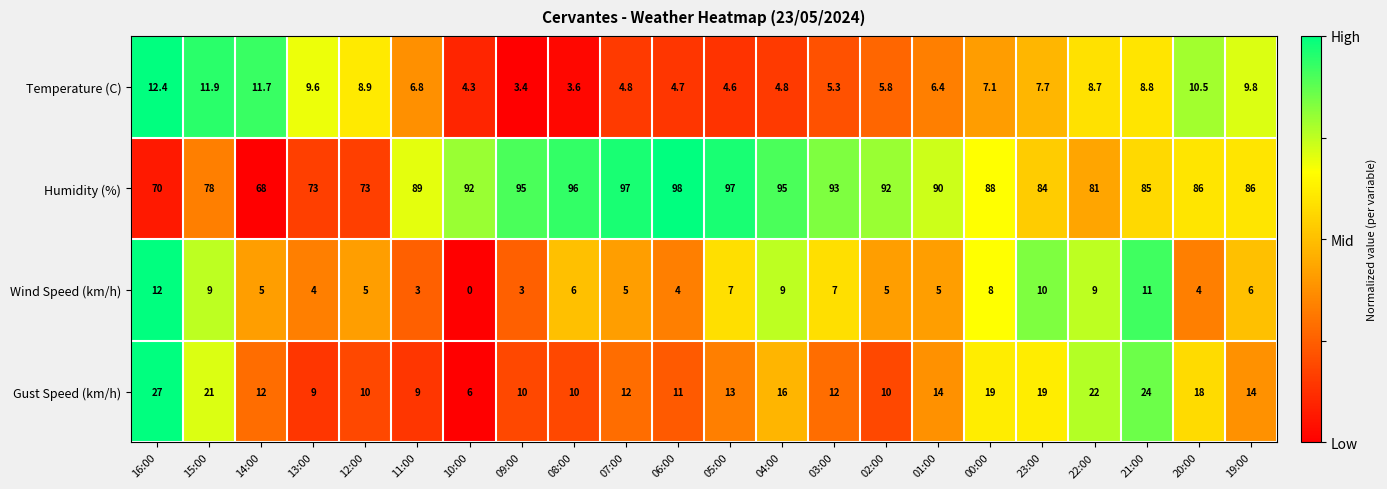

What is the sum of all Humidity (%) values?

1906.0